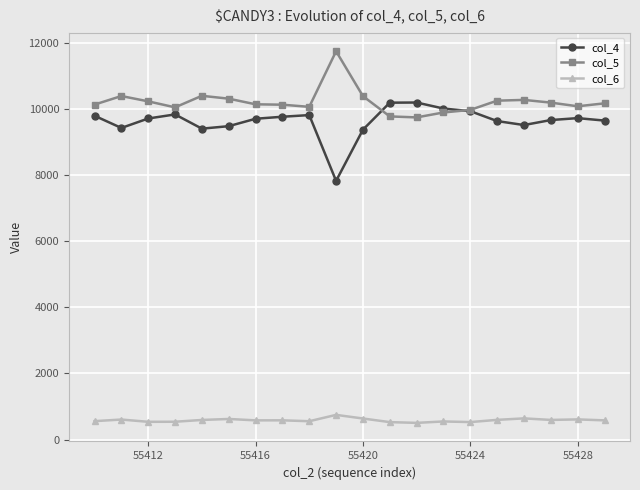

What is the smallest value displayed?

506